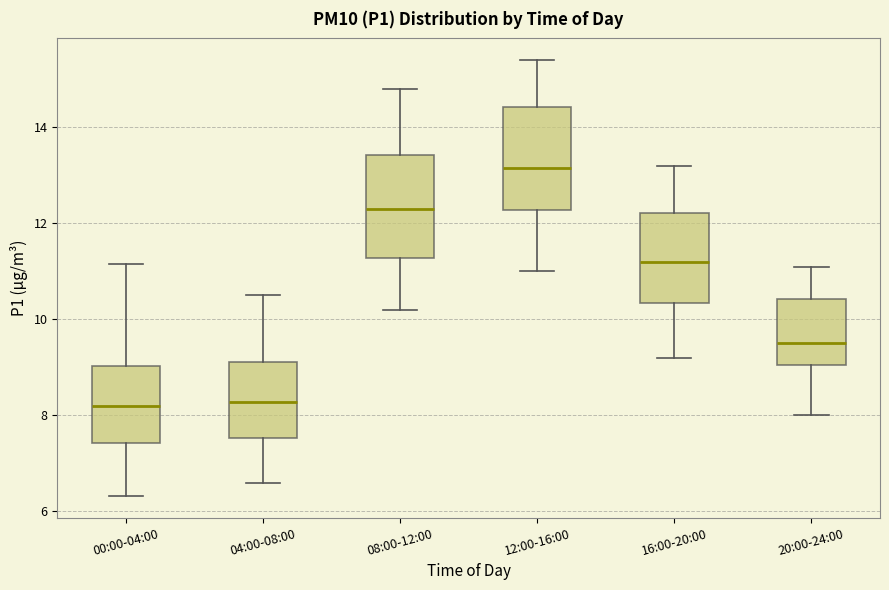

Reading left to right, transcribe this box plot: for each box, give where its median line is, the range the box spans, and where its two whiskers end, as read against the y-axis. The values are not printed on the chart, so give them approximately, as read against the axis.

00:00-04:00: median 8.2, box 7.4 to 9.0, whiskers 6.4 to 11.2
04:00-08:00: median 8.2, box 7.6 to 9.2, whiskers 6.6 to 10.6
08:00-12:00: median 12.4, box 11.2 to 13.4, whiskers 10.2 to 14.8
12:00-16:00: median 13.2, box 12.2 to 14.4, whiskers 11.0 to 15.4
16:00-20:00: median 11.2, box 10.4 to 12.2, whiskers 9.2 to 13.2
20:00-24:00: median 9.6, box 9.0 to 10.4, whiskers 8.0 to 11.2